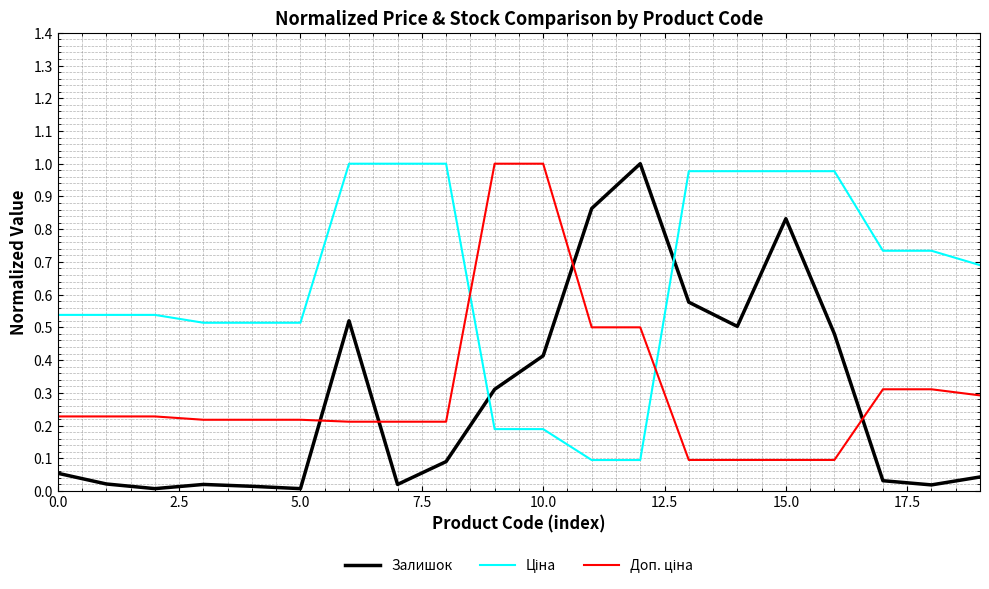

Is this an area chart (filled region under the line)?

No